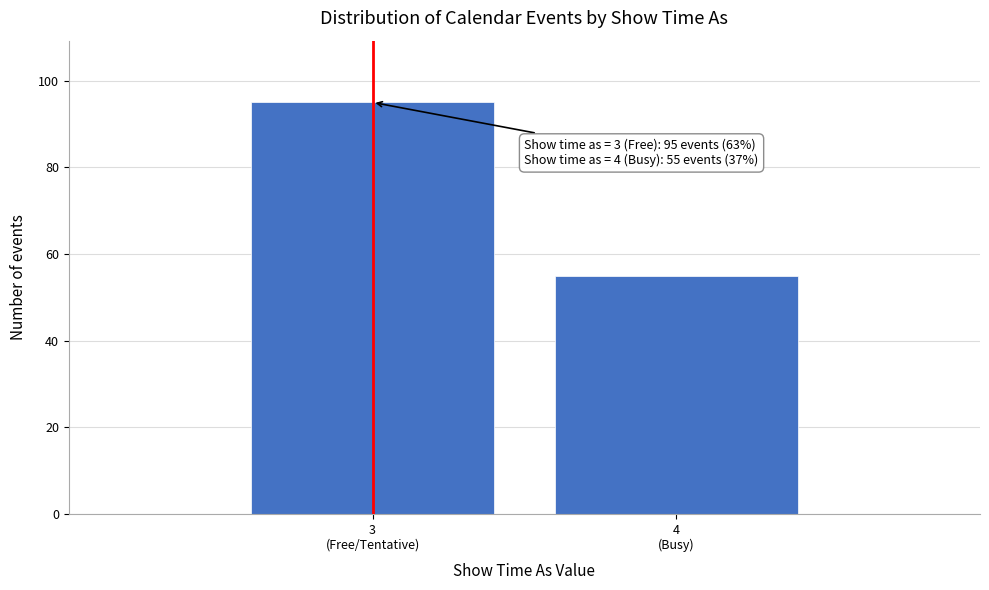

Reading right to left, what are all the values shown in this chart?

55	95